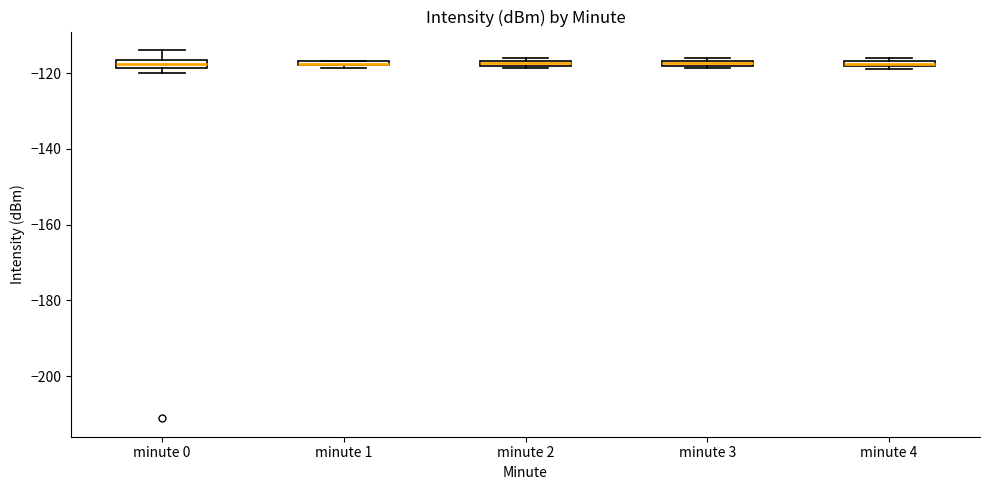

Where is the upper edge of the box for minute 2 on the y-axis? The values are not printed on the chart, so give them approximately, as read against the axis.

-116